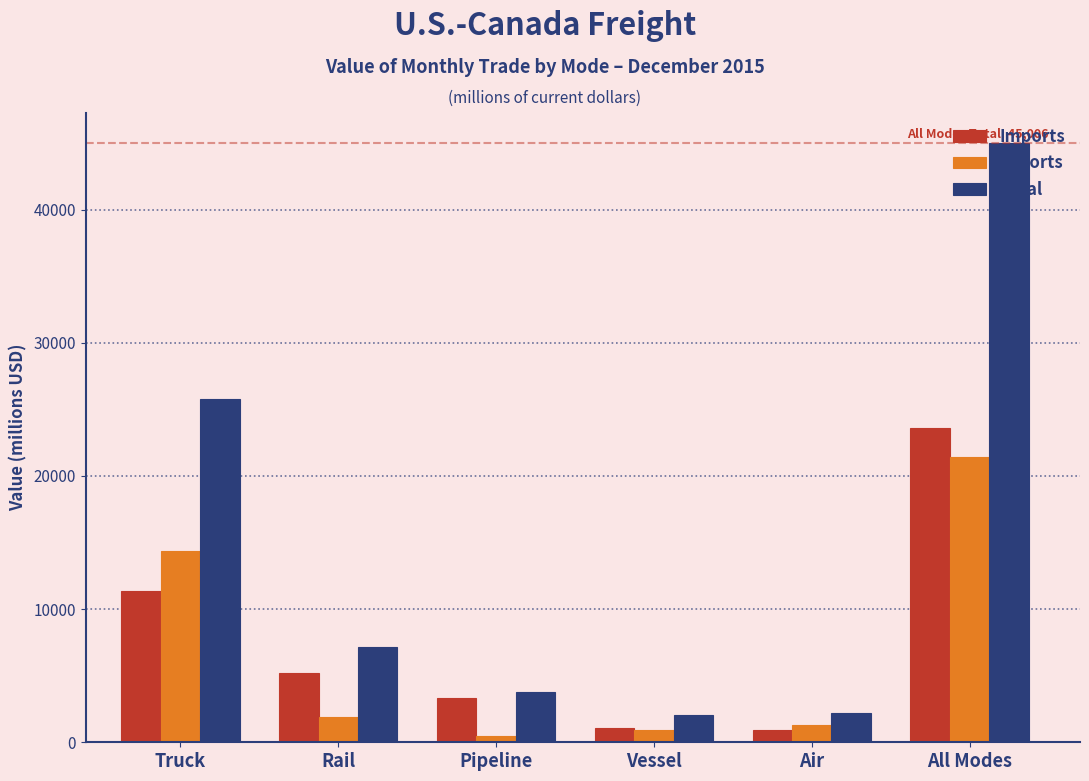

Is the value of Exports at Vessel greater than the value of Total at Rail?

No